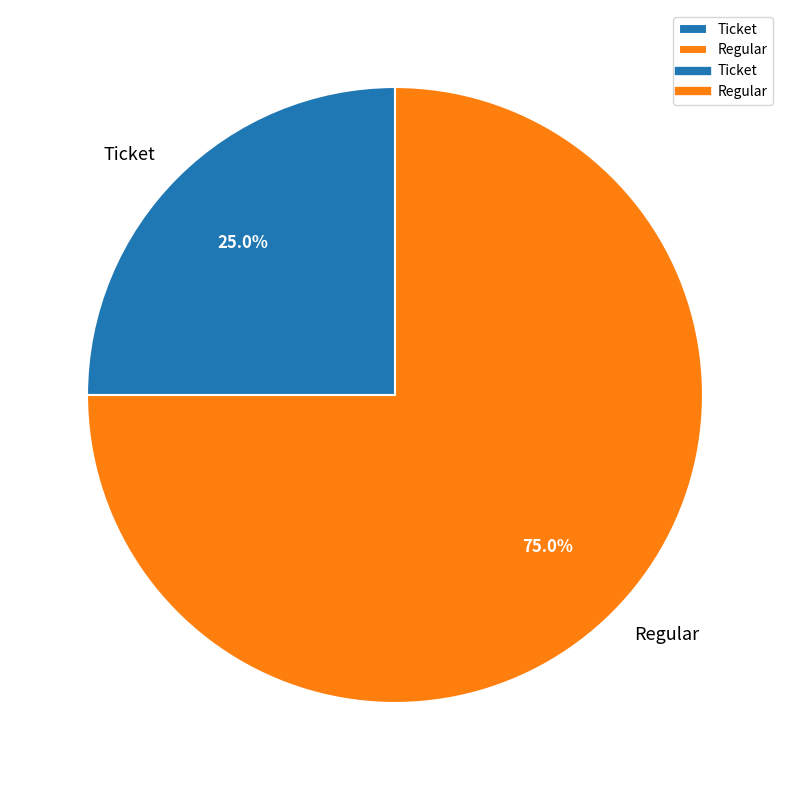

Which category has the biggest portion of the pie?

Regular